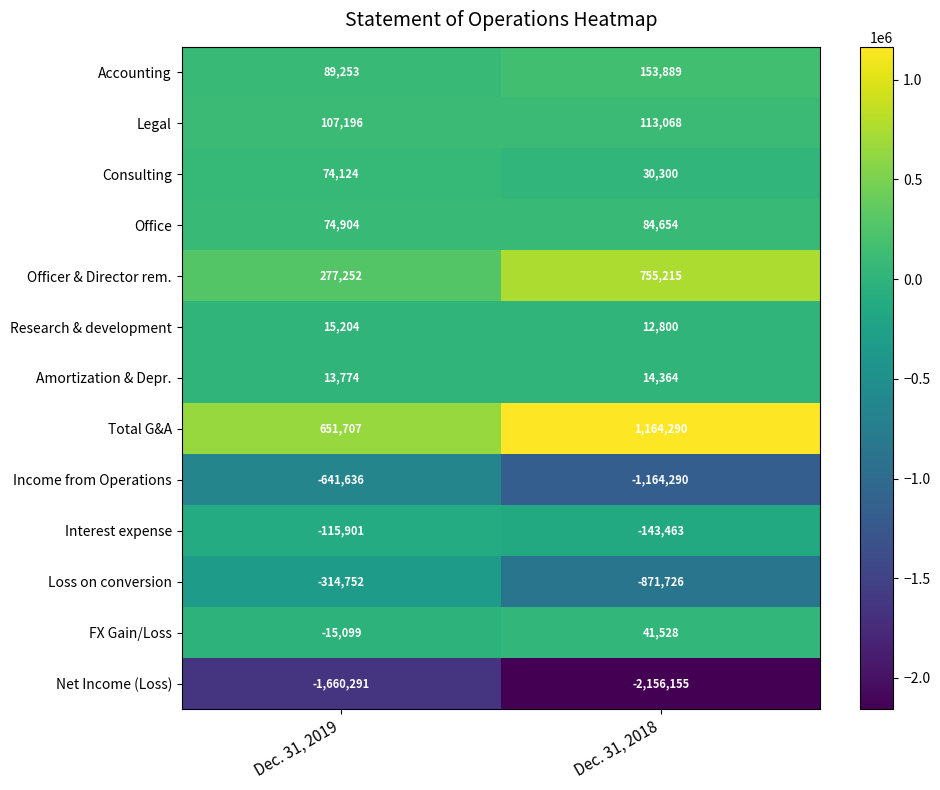

True or false: FX Gain/Loss has a value of 41528 at Dec. 31, 2018.

True